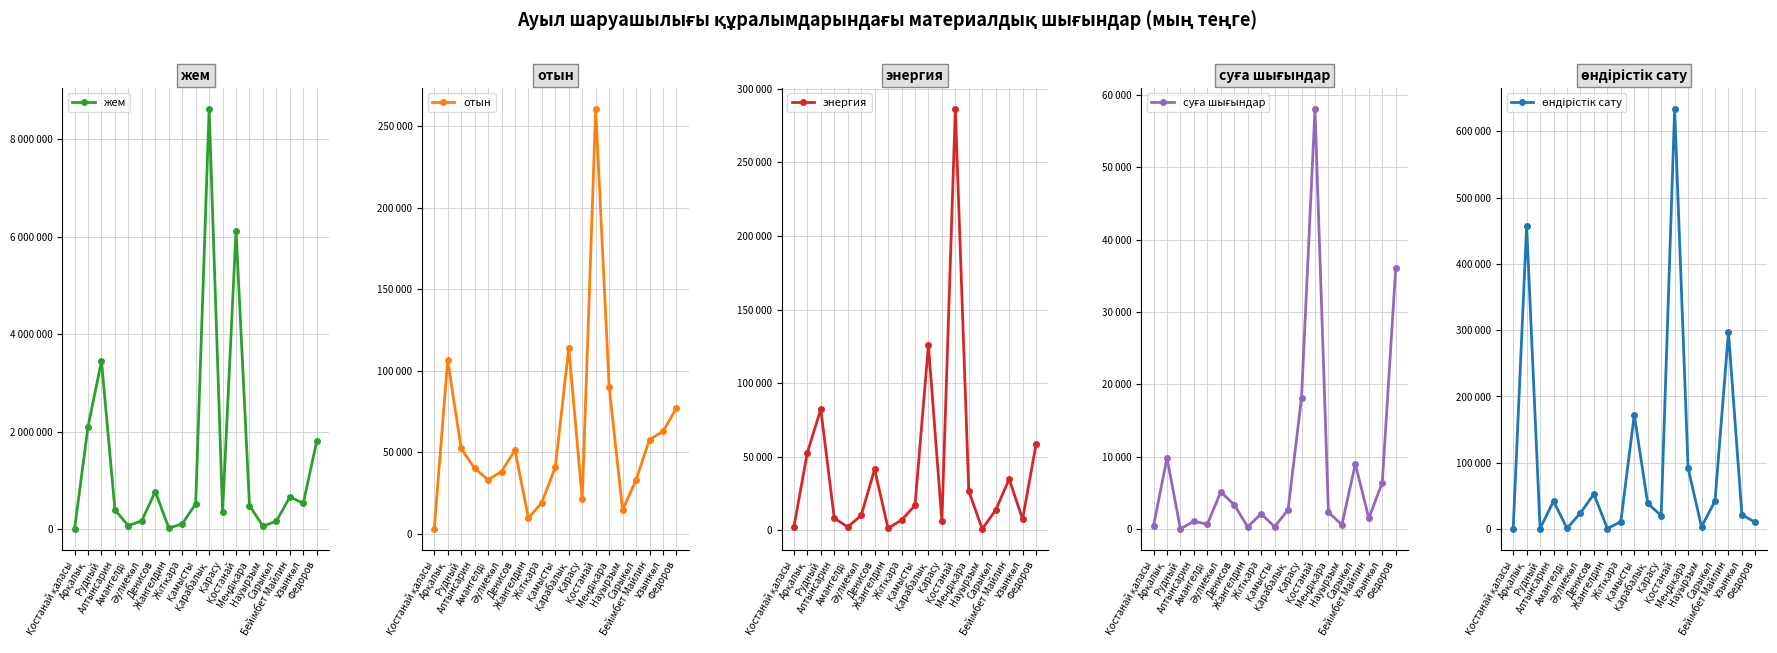

True or false: жем and суға шығындар intersect in this chart.

False